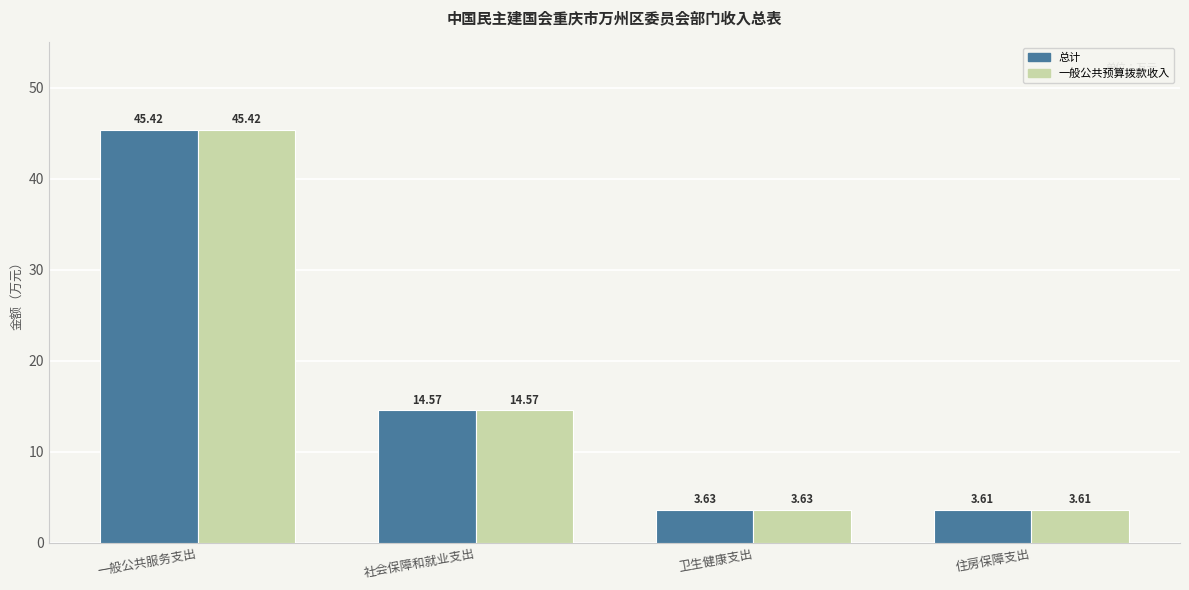

What is the sum of all 一般公共预算拨款收入 values?

67.2